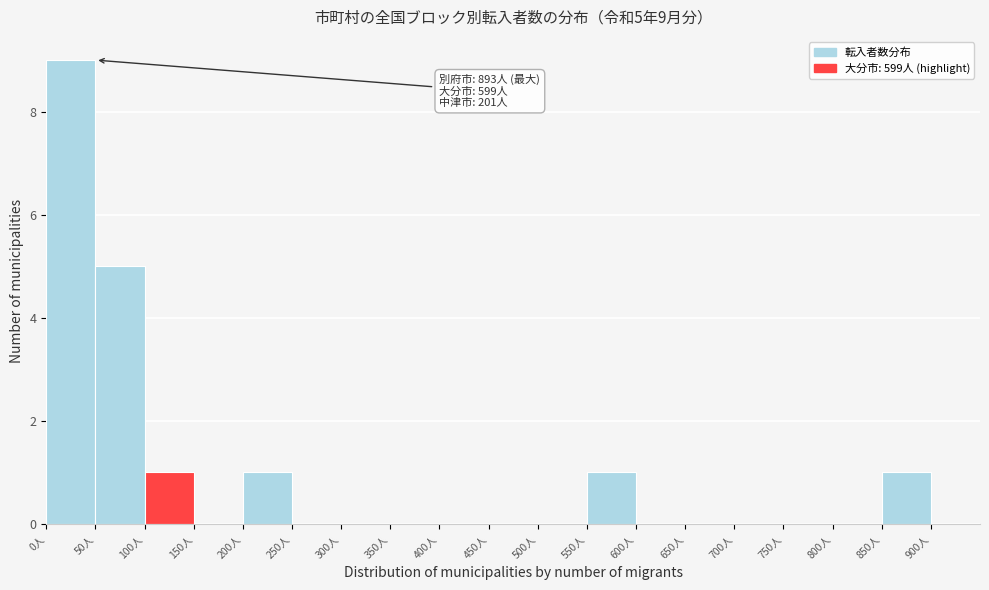

Over which range of the x-axis is the bar tallest?

0 to 50